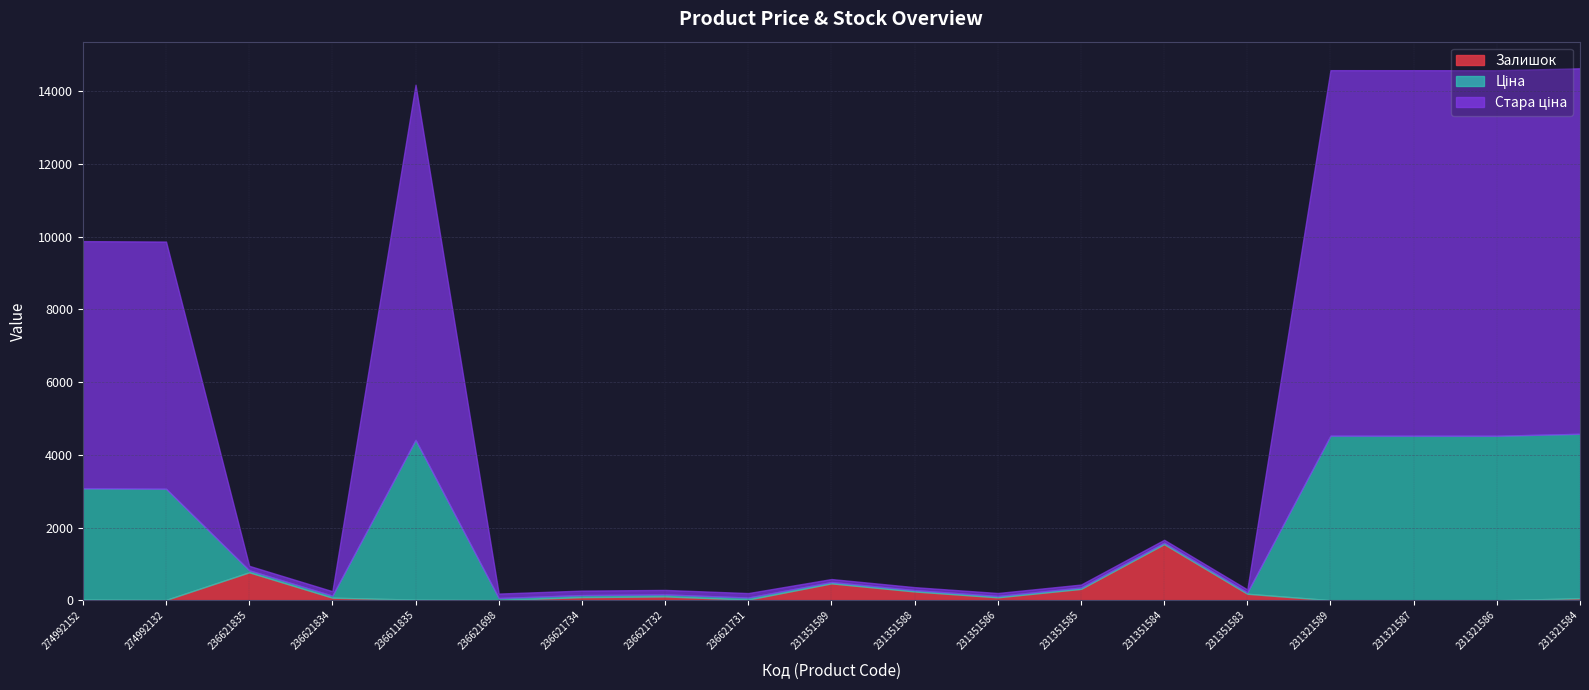

Is the value of Залишок at 231321586 greater than the value of Ціна at 231351586?

No